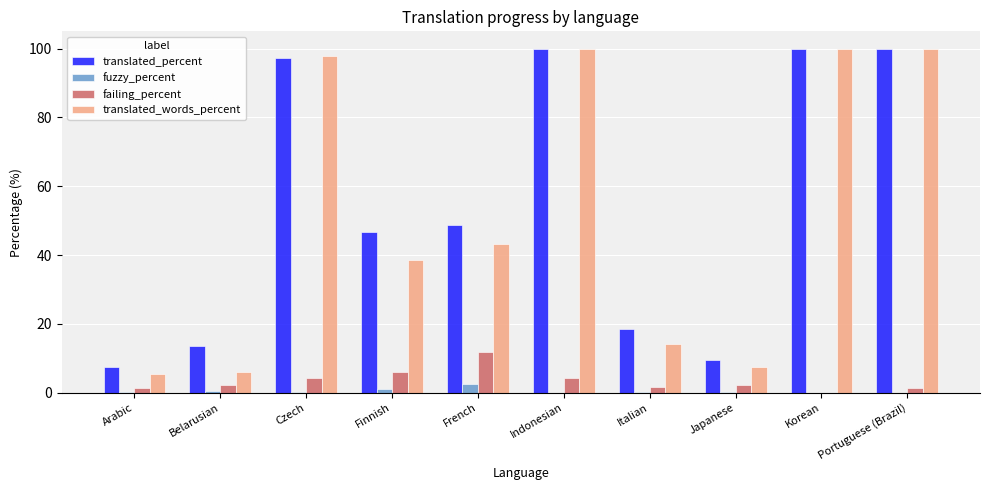

What is the sum of all failing_percent values?

35.8